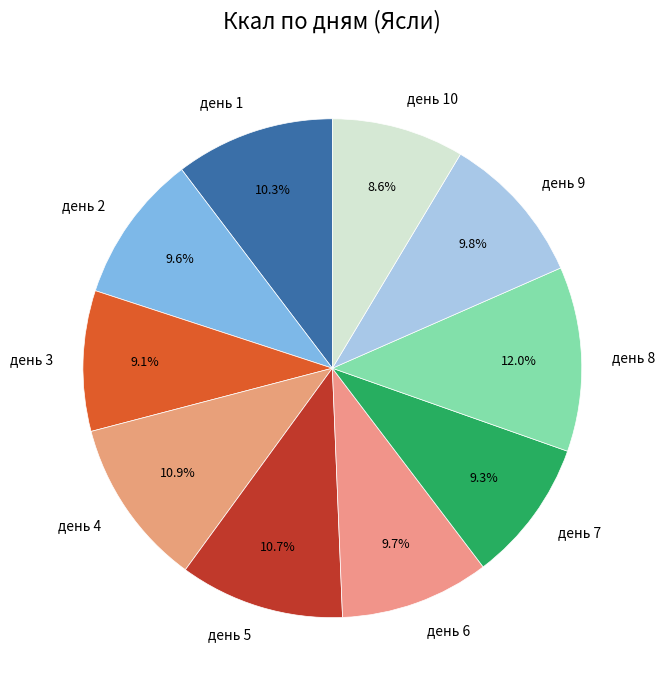

Which has a higher value, день 8 or день 9?

день 8